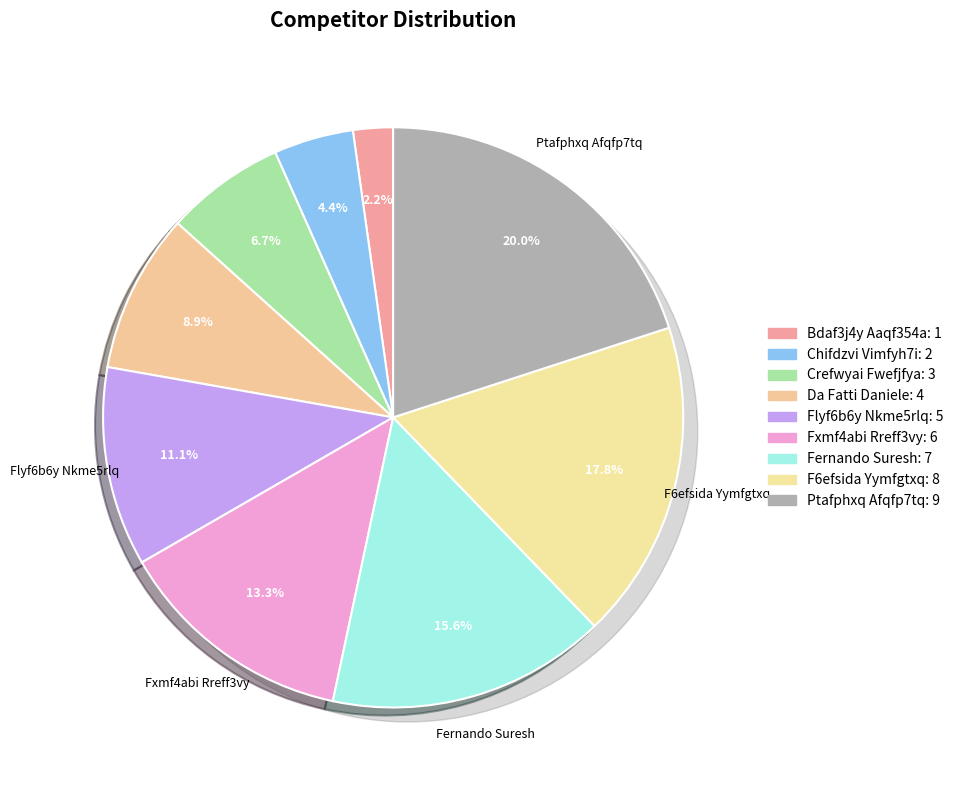

Rank the categories by value from lowest to highest.

Bdaf3j4y Aaqf354a, Chifdzvi Vimfyh7i, Crefwyai Fwefjfya, Da Fatti Daniele, Flyf6b6y Nkme5rlq, Fxmf4abi Rreff3vy, Fernando Suresh, F6efsida Yymfgtxq, Ptafphxq Afqfp7tq